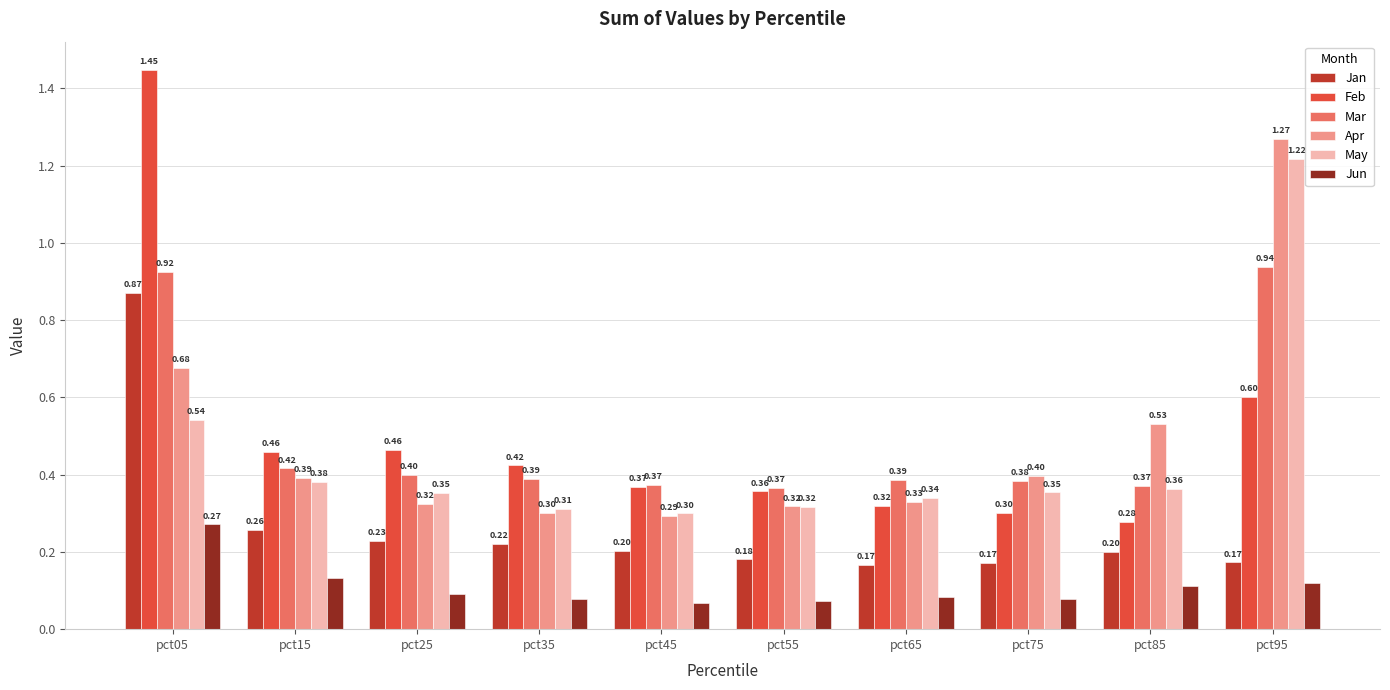

At which category is the sum across all series the highest?

pct05